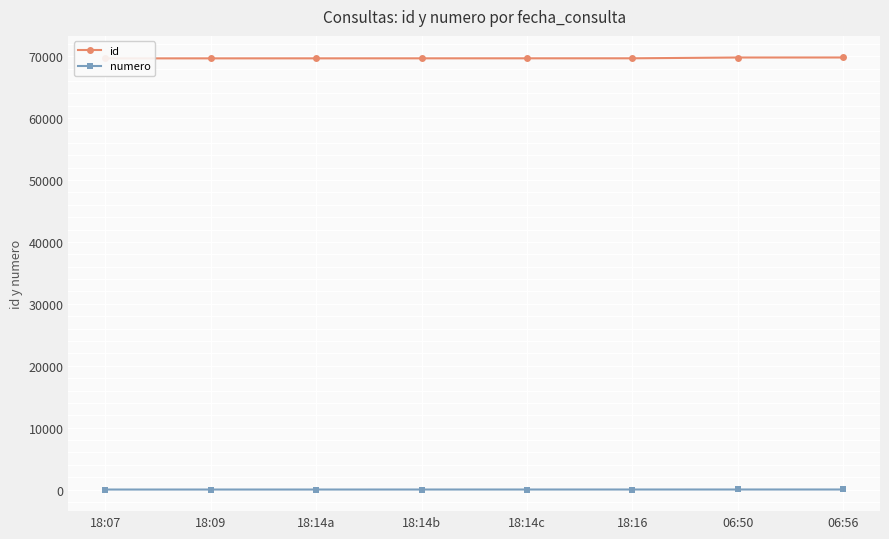

How many categories are shown in the chart?

8